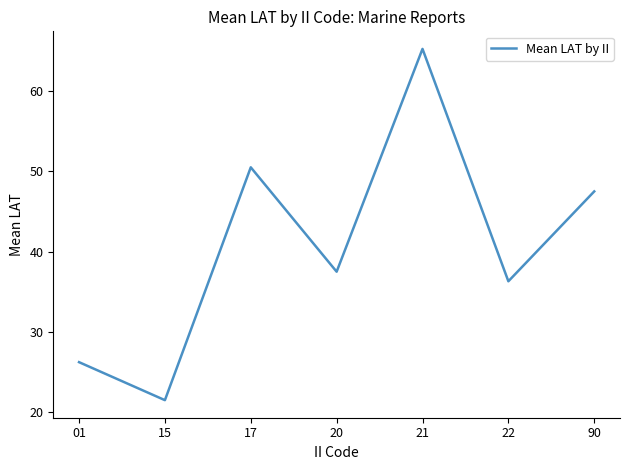

Read the value at 15.

21.5